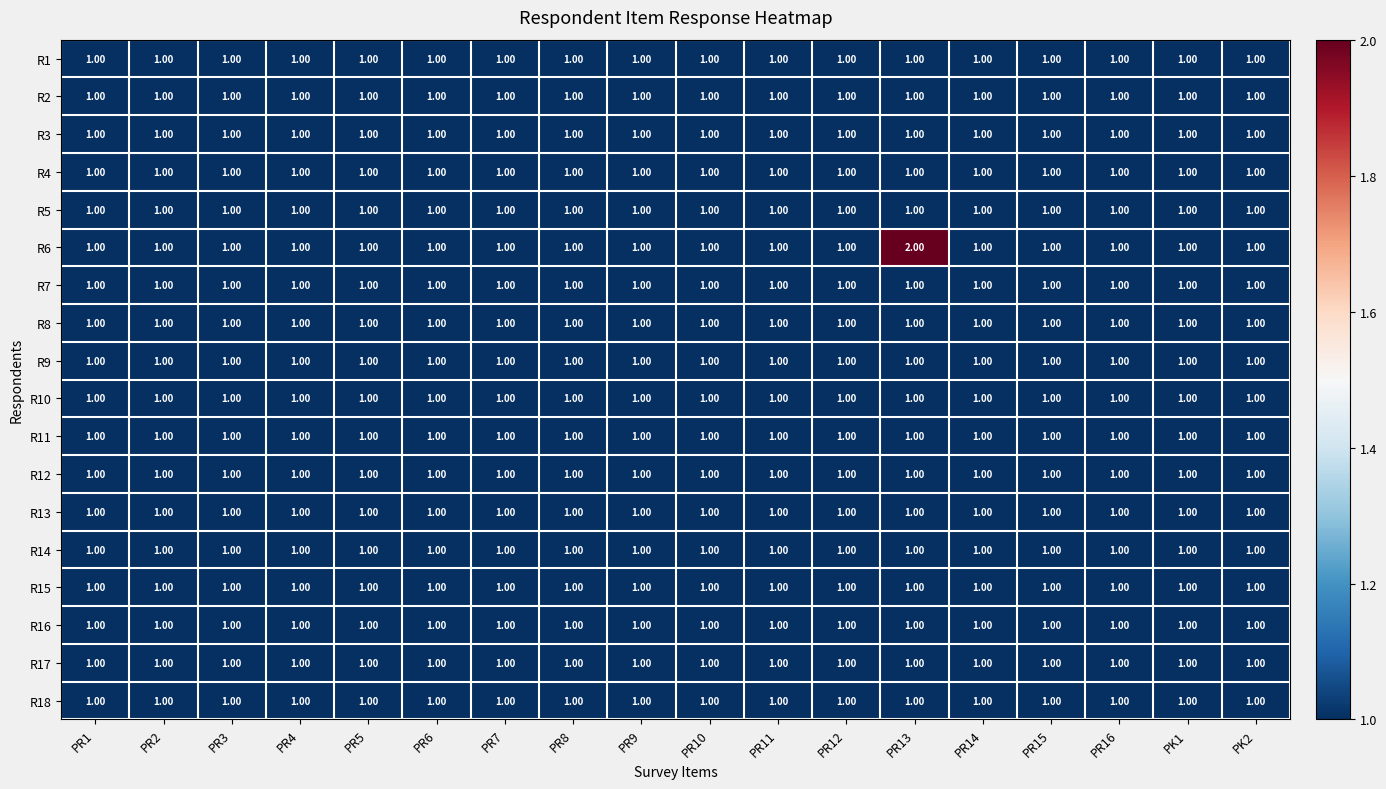

Which series has the largest total across all categories?

R6